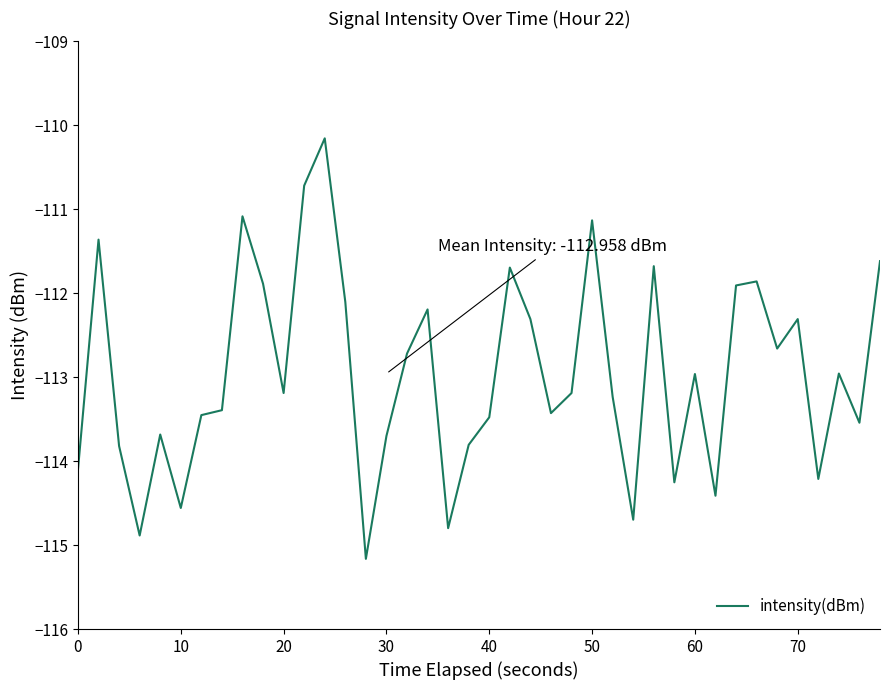

What is the difference between the maximum and minimum values?

5.0